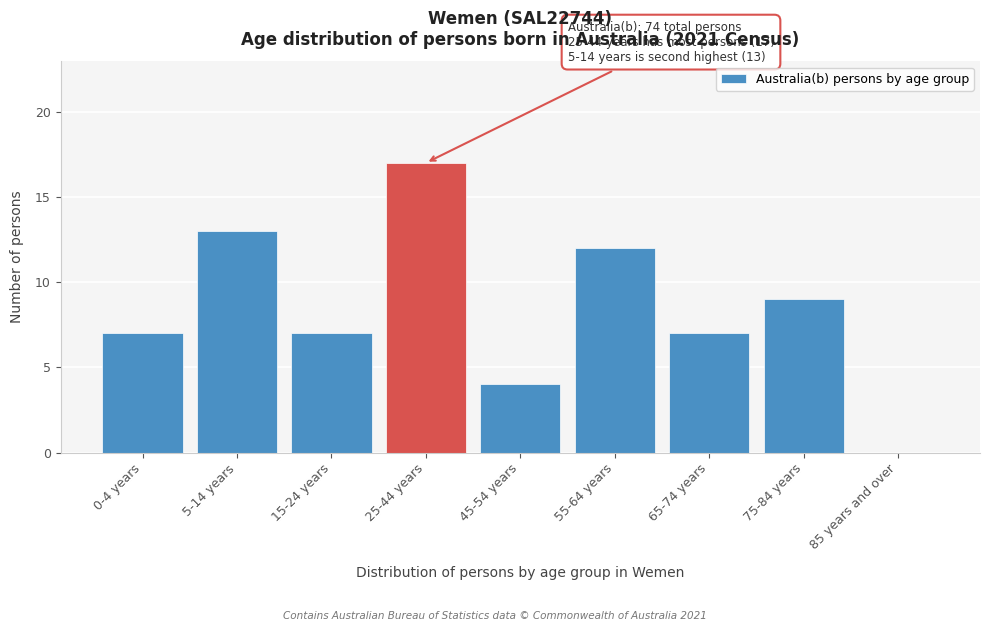

Reading left to right, list all the values displayed in this chart.

0-4 years=7	5-14 years=13	15-24 years=7	25-44 years=17	45-54 years=4	55-64 years=12	65-74 years=7	75-84 years=9	85 years and over=0